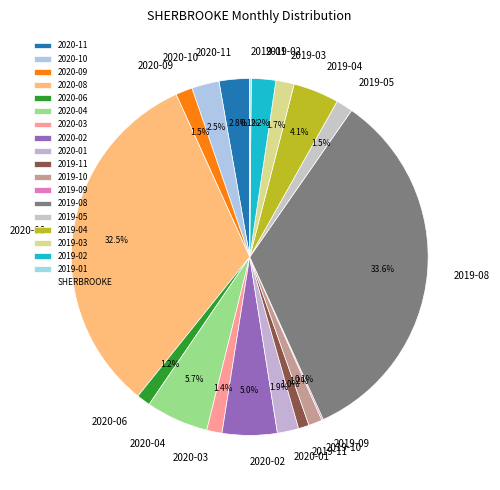

What is the largest slice in the pie chart?

2019-08